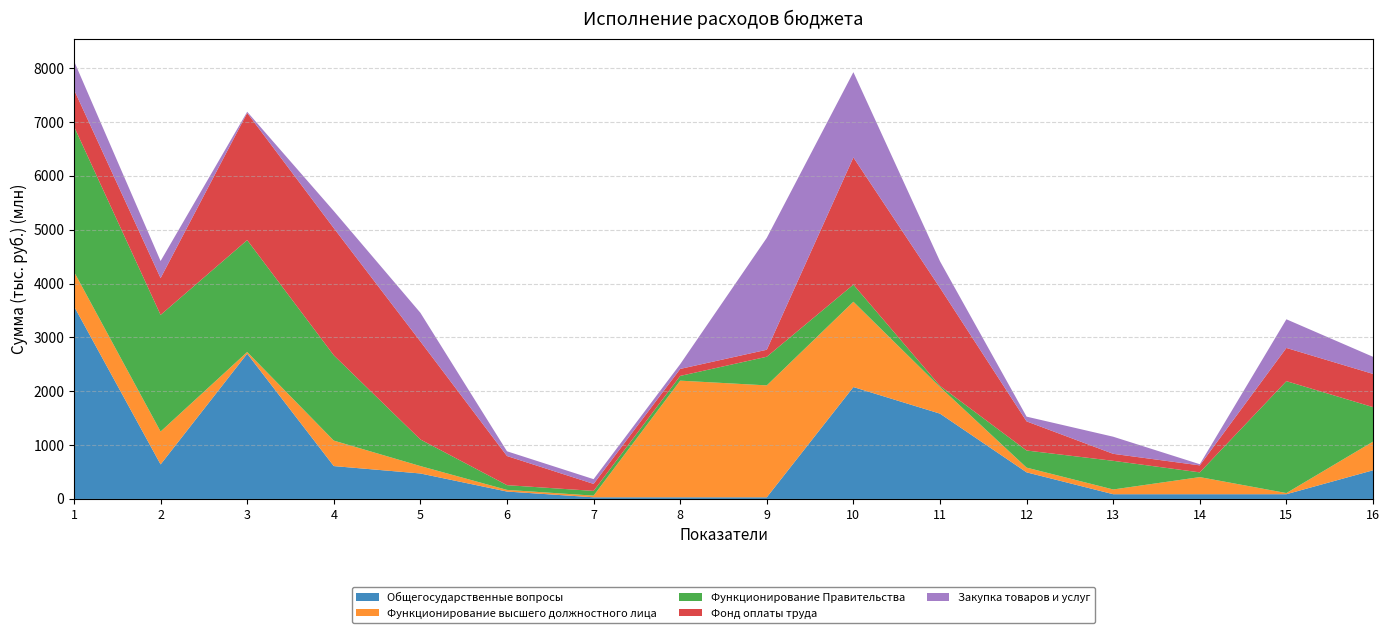

Reading left to right, extract all data points from this chart.

Общегосударственные вопросы: 1=3578882.8	2=641199.2	3=2698298.8	4=610497.2	5=473085.6	6=137411.5	7=30702.0	8=30702.0	9=30702.0	10=2078246.5	11=1584310.0	12=493936.6	13=87963.0	14=87963.0	15=87963.0	16=532089.3
Функционирование высшего должностного лица: 1=641199.2	2=610497.2	3=30702.0	4=473085.6	5=137411.5	6=30702.0	7=30702.0	8=2166209.5	9=2078246.5	10=1584310.0	11=493936.6	12=87963.0	13=87963.0	14=317686.8	15=21420.0	16=532089.3
Функционирование Правительства: 1=2698298.8	2=2166209.5	3=2078246.5	4=1584310.0	5=493936.6	6=87963.0	7=87963.0	8=87963.0	9=532089.3	10=317686.8	11=21420.0	12=317686.8	13=532089.3	14=87963.0	15=2078246.5	16=641199.2
Фонд оплаты труда: 1=683500.0	2=683500.0	3=2361600.0	4=2361600.0	5=1820600.0	6=541000.0	7=130000.0	8=130000.0	9=130000.0	10=2361600.0	11=1820600.0	12=541000.0	13=130000.0	14=130000.0	15=616900.0	16=616900.0
Закупка товаров и услуг: 1=532089.3	2=317686.8	3=21420.0	4=317686.8	5=532089.3	6=87963.0	7=87963.0	8=87963.0	9=2078246.5	10=1584310.0	11=493936.6	12=87963.0	13=317686.8	14=21420.0	15=532089.3	16=317686.8